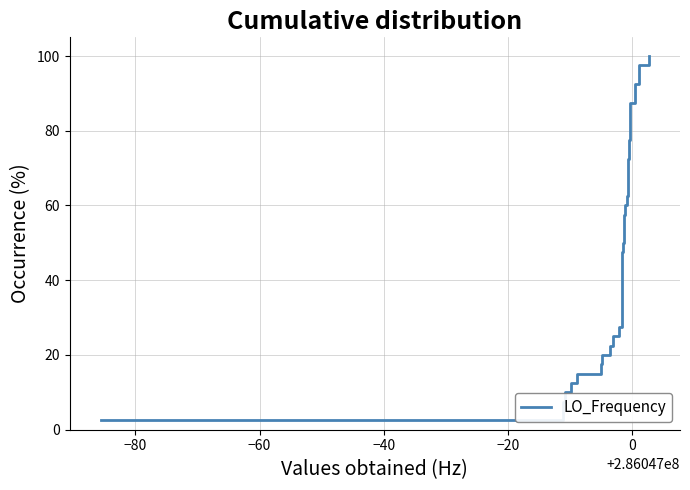

How many data points are less than 52?

20